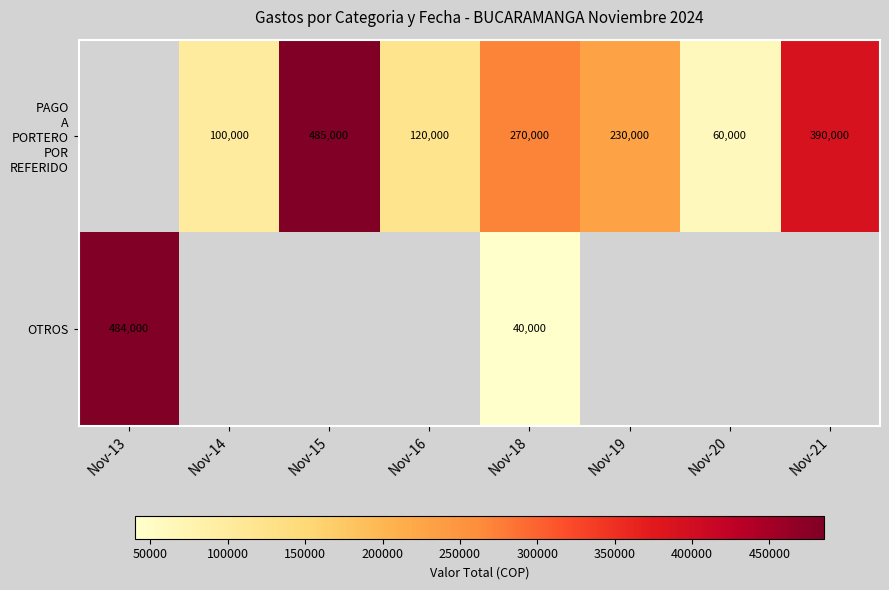

What is the smallest value displayed?

40000.0